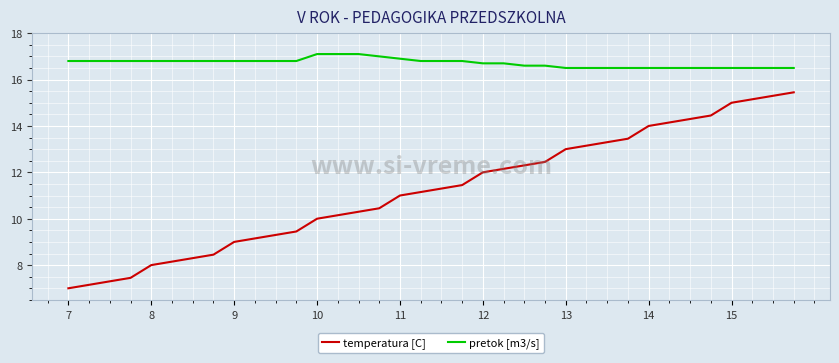

True or false: pretok [m3/s] and temperatura [C] intersect in this chart.

False